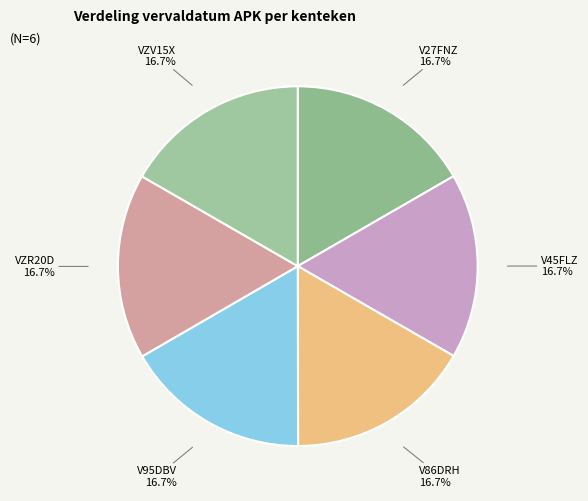

Which slice is the largest?

VZR20D